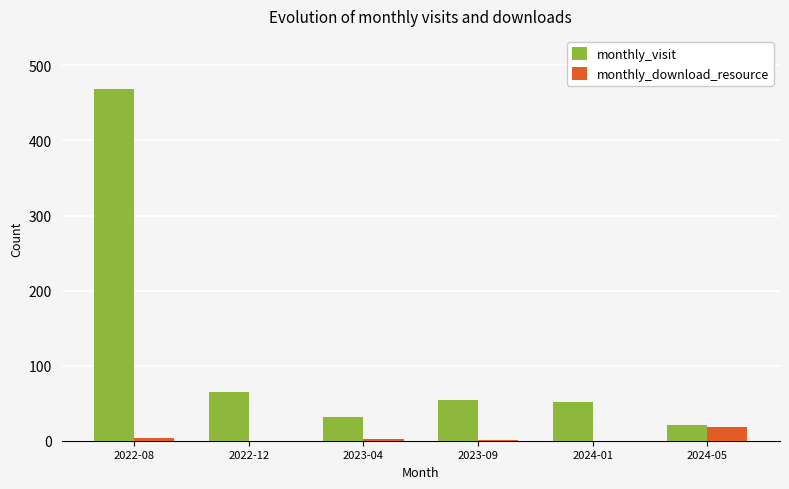

The monthly_visit series shows 115 at 2022-12. True or false?

False